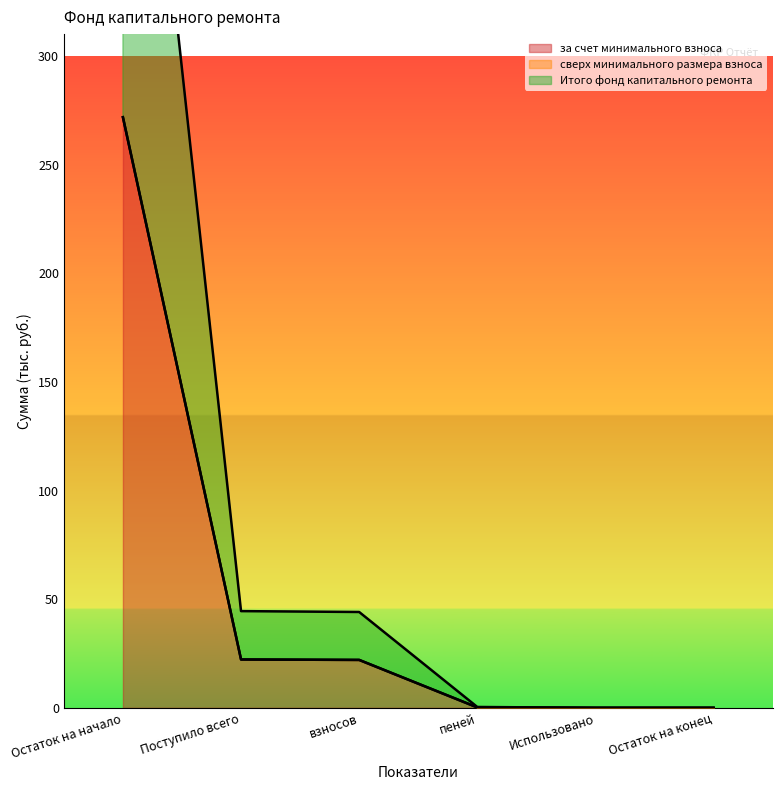

What is the label of the 5th point from the left?

Использовано